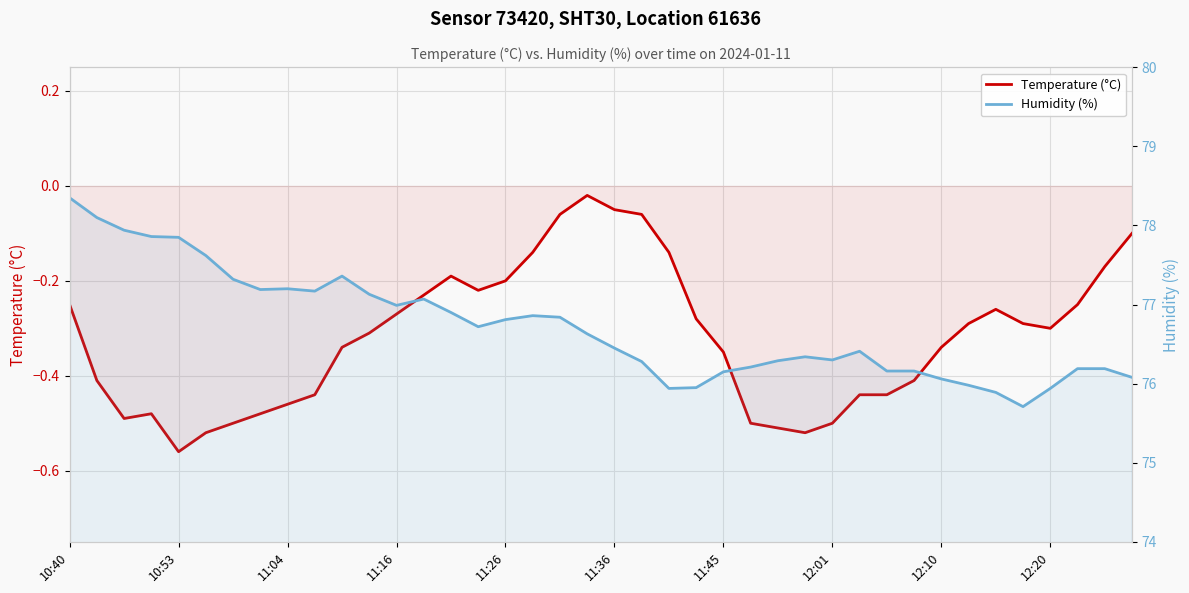

At which category is the sum across all series the highest?

10:40